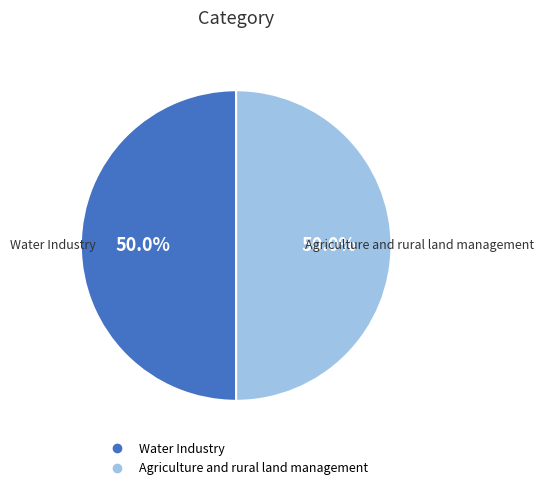

What percentage is the Agriculture and rural land management slice, to the nearest percent?

50%